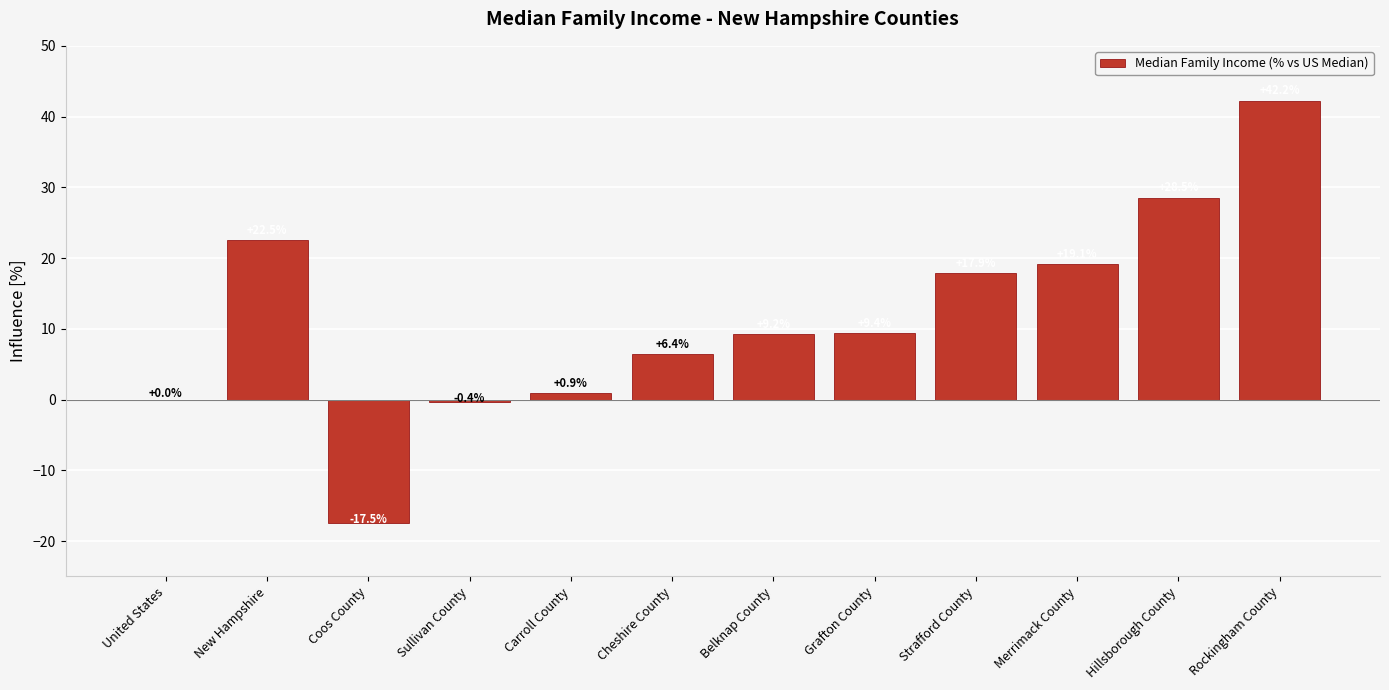

What is the sum of all values?

138.4